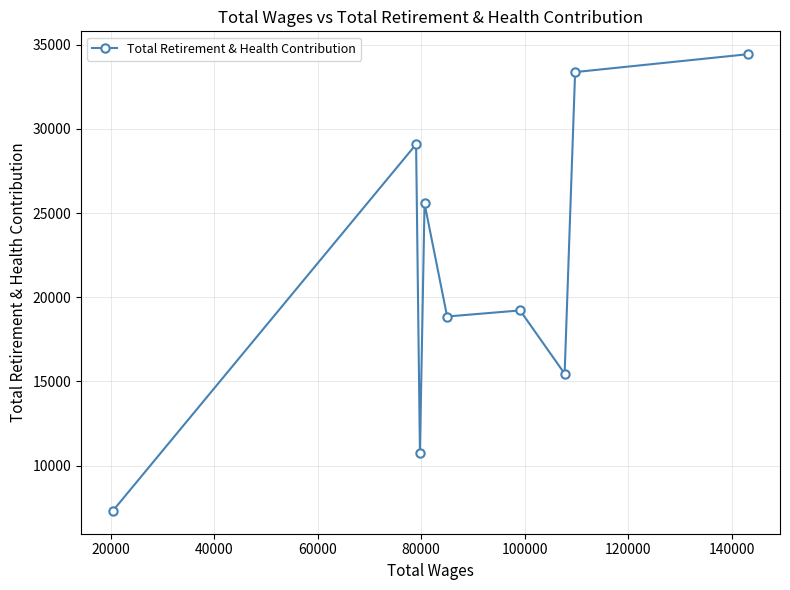

How many values are below 19216?

4